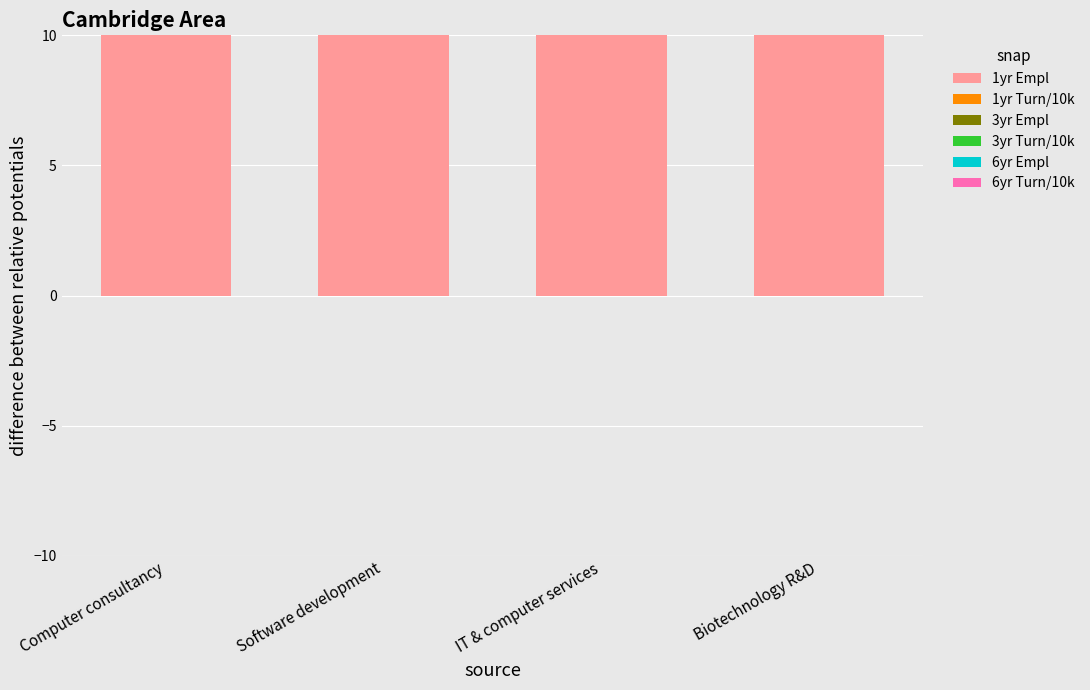

What is the maximum value shown in the chart?

7216.0